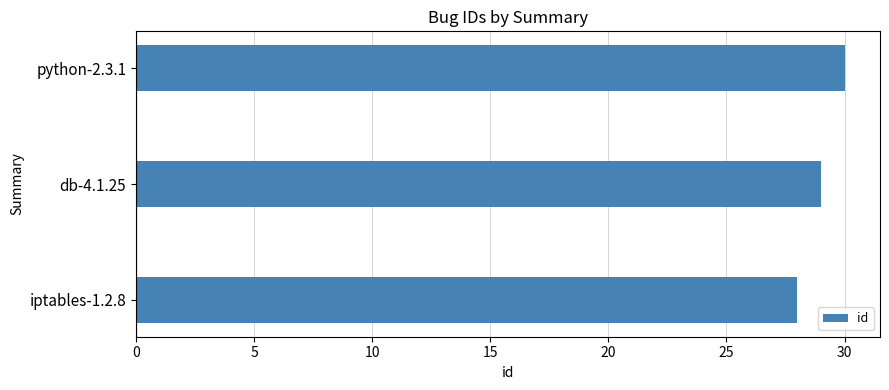

Rank the categories by value from lowest to highest.

iptables-1.2.8, db-4.1.25, python-2.3.1